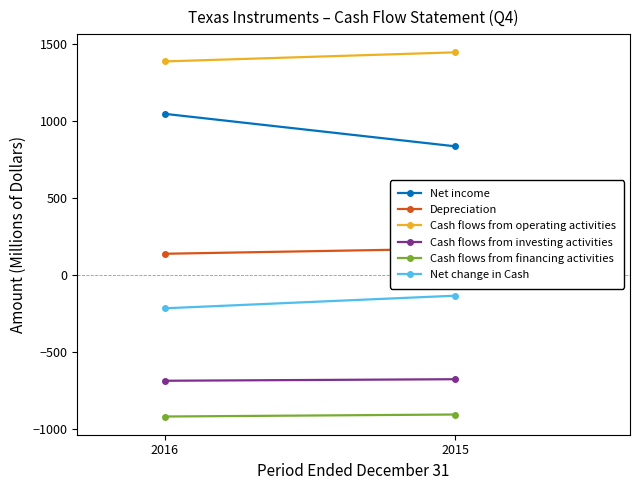

Reading right to left, transcribe all the data shown in this chart.

Net income: 2015=836	2016=1047
Depreciation: 2015=172	2016=139
Cash flows from operating activities: 2015=1446	2016=1387
Cash flows from investing activities: 2015=-675	2016=-685
Cash flows from financing activities: 2015=-904	2016=-917
Net change in Cash: 2015=-133	2016=-215